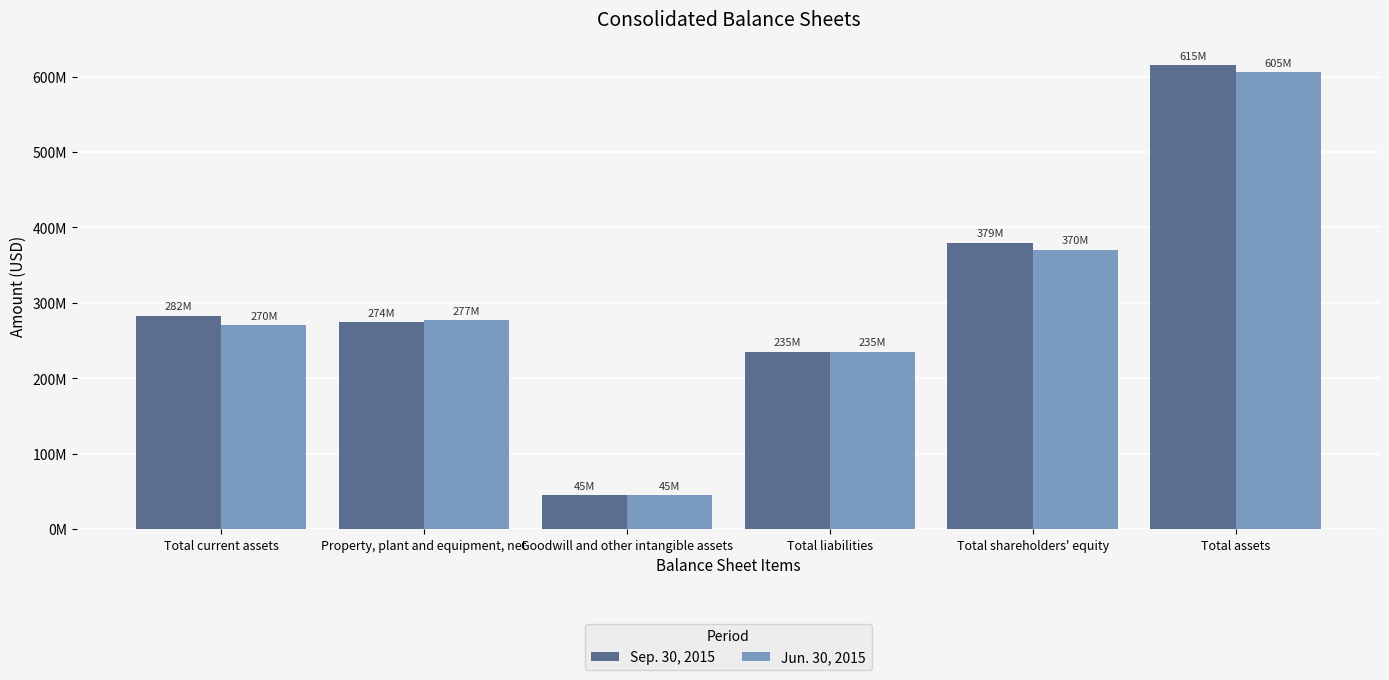

What are all the series names shown in the legend?

Sep. 30, 2015, Jun. 30, 2015